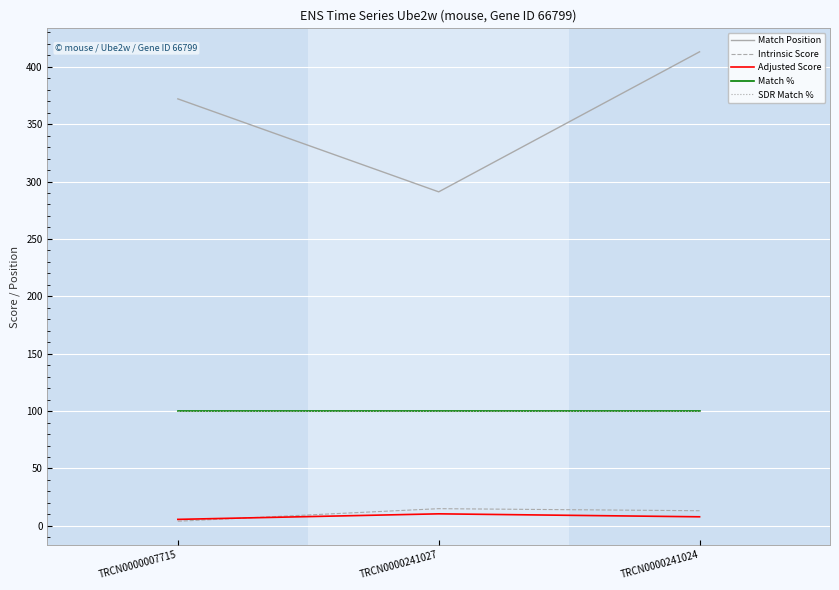

At TRCN0000241027, list the series in order from smallest to largest.

Adjusted Score, Intrinsic Score, Match %, SDR Match %, Match Position